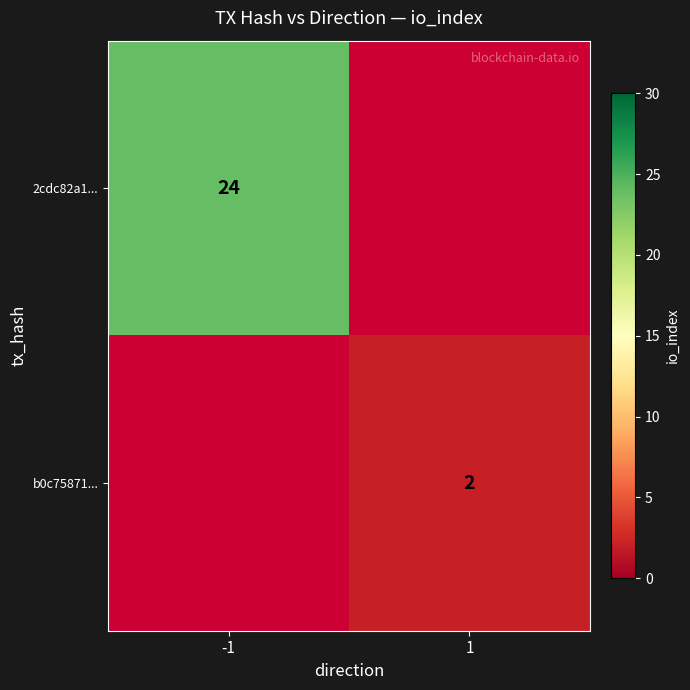

At how many categories does at least one series exceed 19?

1